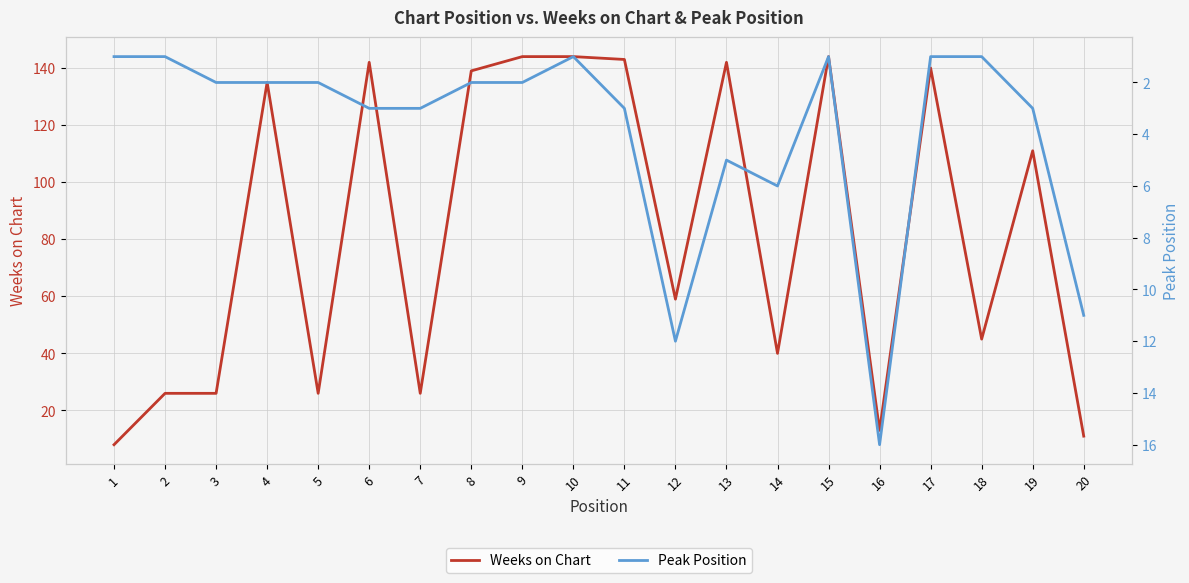

True or false: Weeks on Chart and Peak Position intersect in this chart.

True